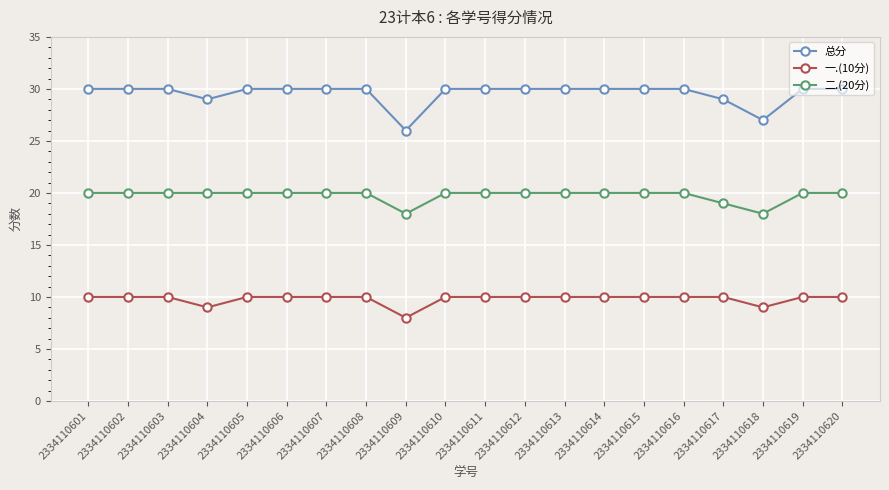

True or false: 二.(20分) has a value of 20 at 2334110608.

True